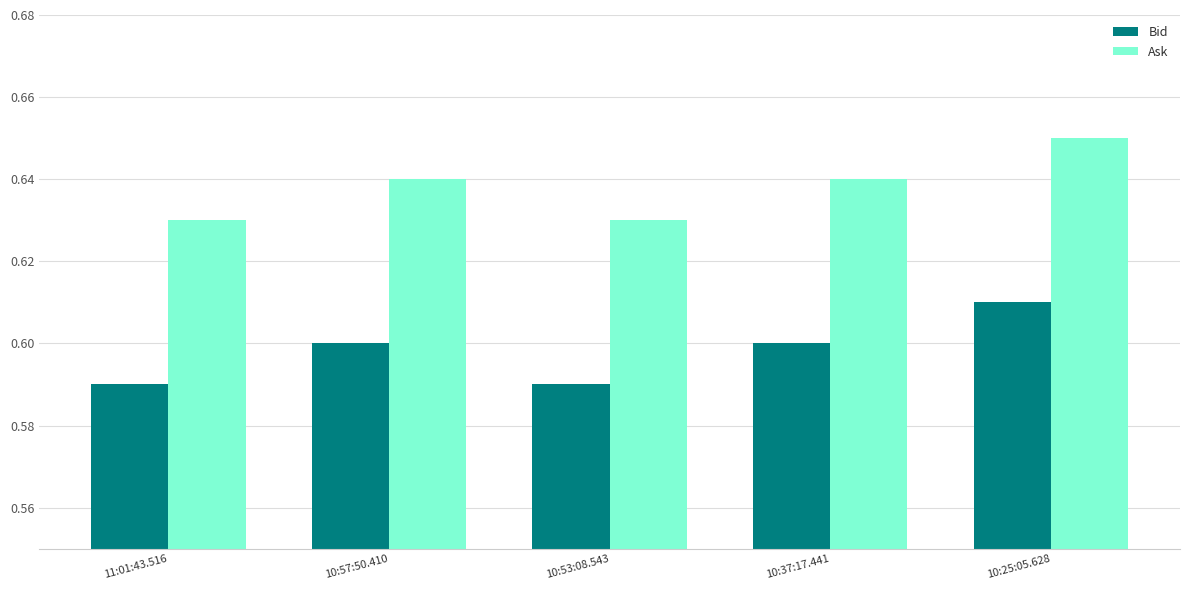

Is it true that Ask equals 1.0 at 10:25:05.628?

False